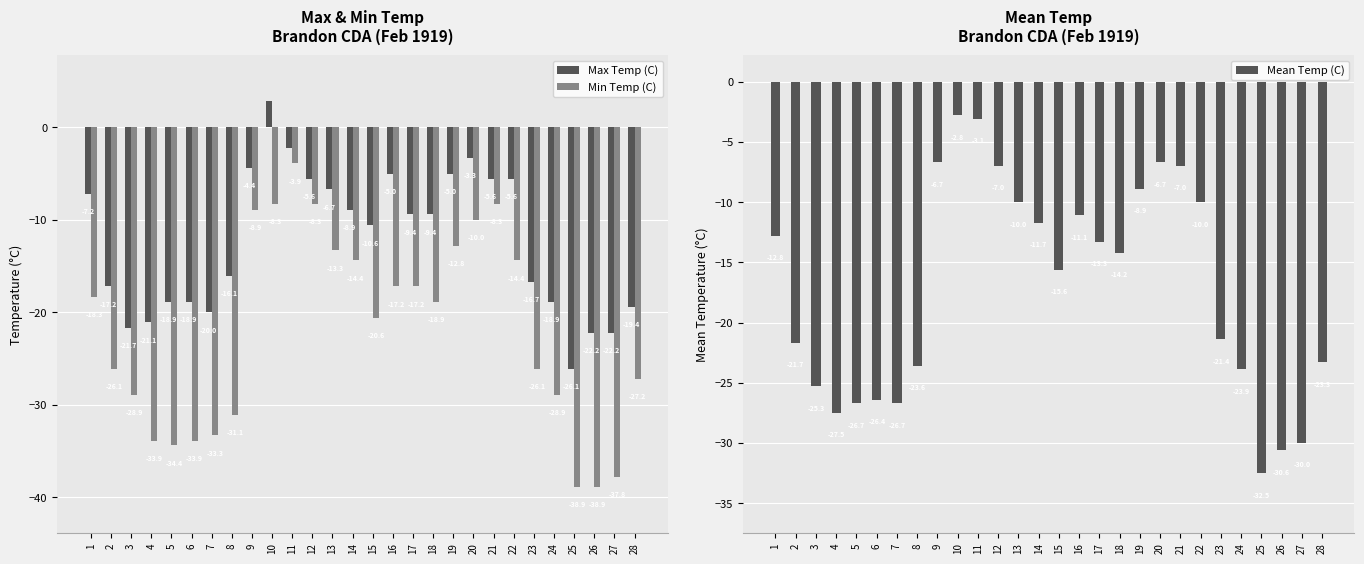

How many bars are there in total?

84